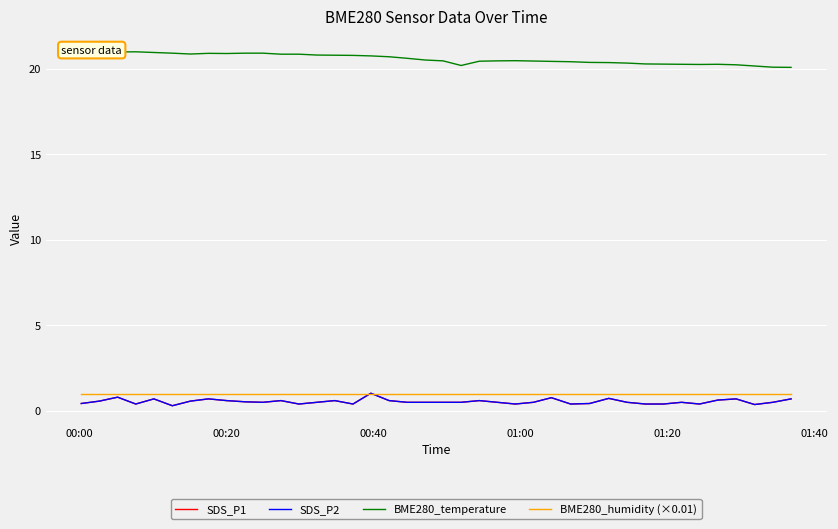

Is the value of BME280_temperature at 27 greater than the value of SDS_P2 at 22?

Yes